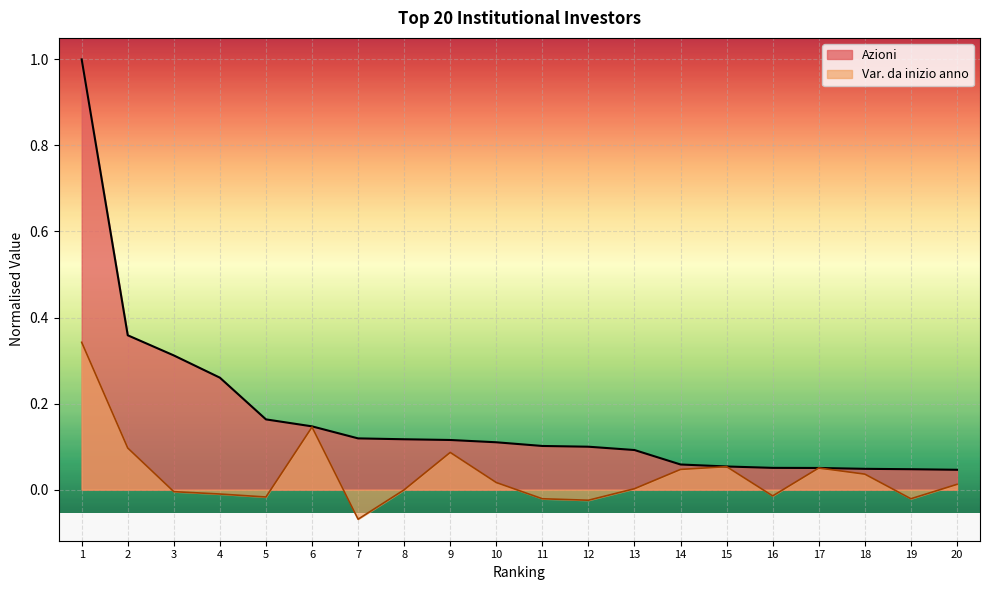

The value of Azioni at 11 is 0.2. True or false?

False